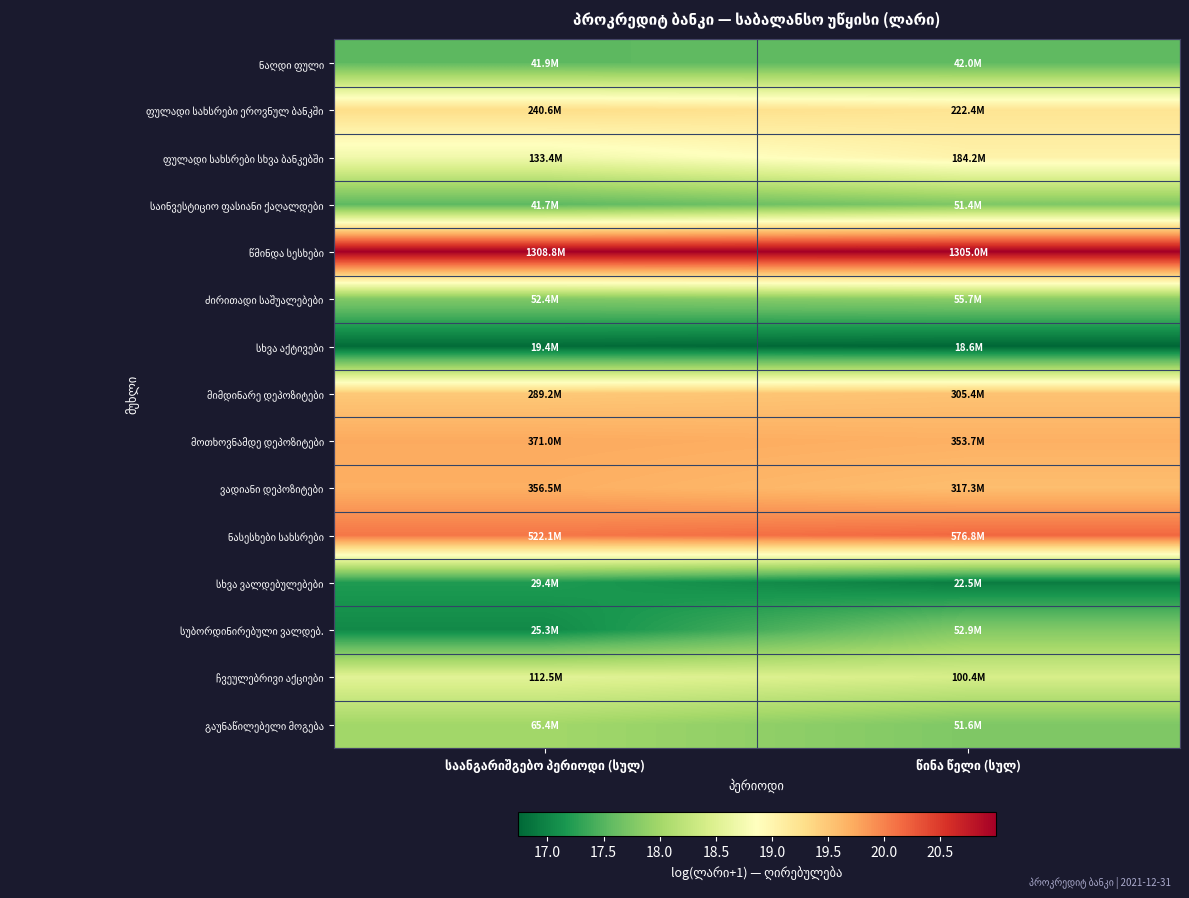

Count the number of categories in the chart.

2